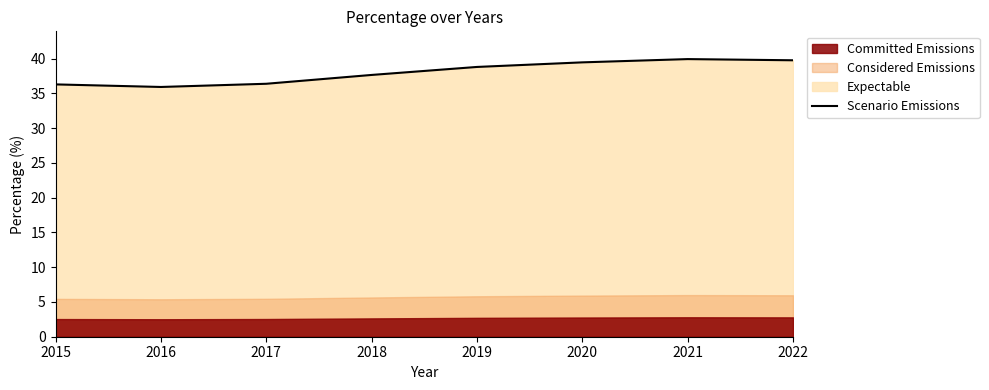

What is the average value?

38.0